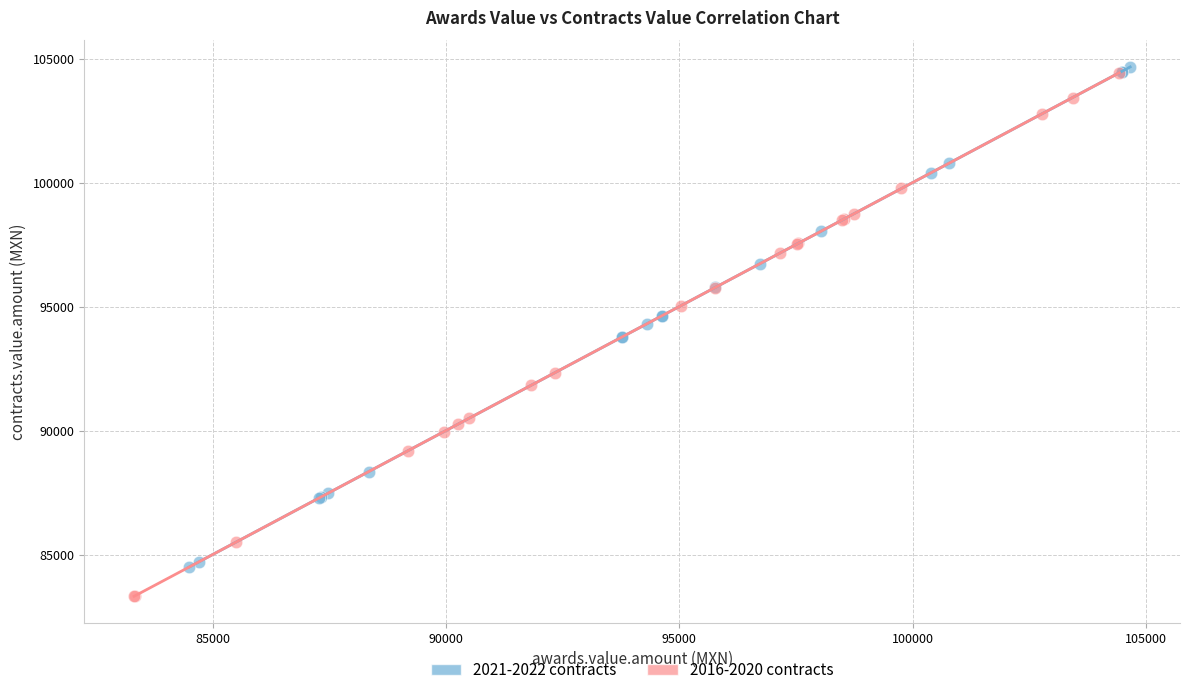

What are all the series names shown in the legend?

2021-2022 contracts, 2016-2020 contracts